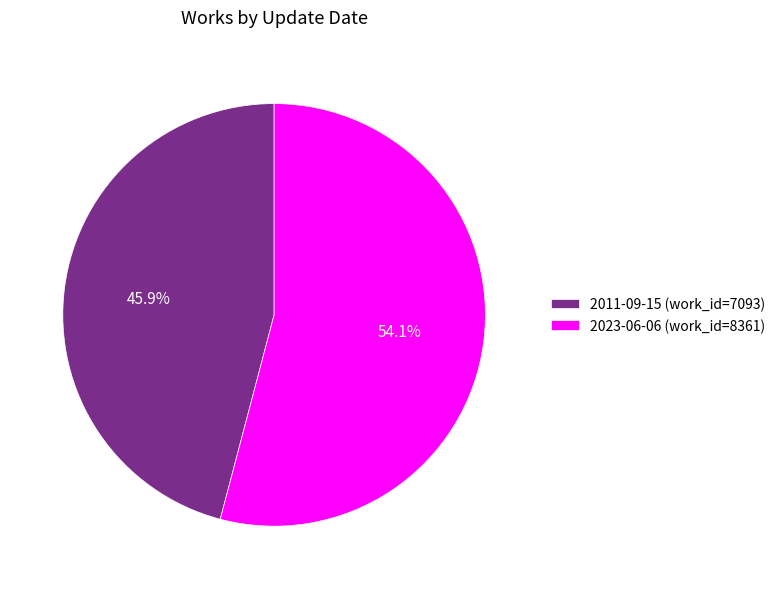

True or false: 2011-09-15 accounts for 51% of the total.

False